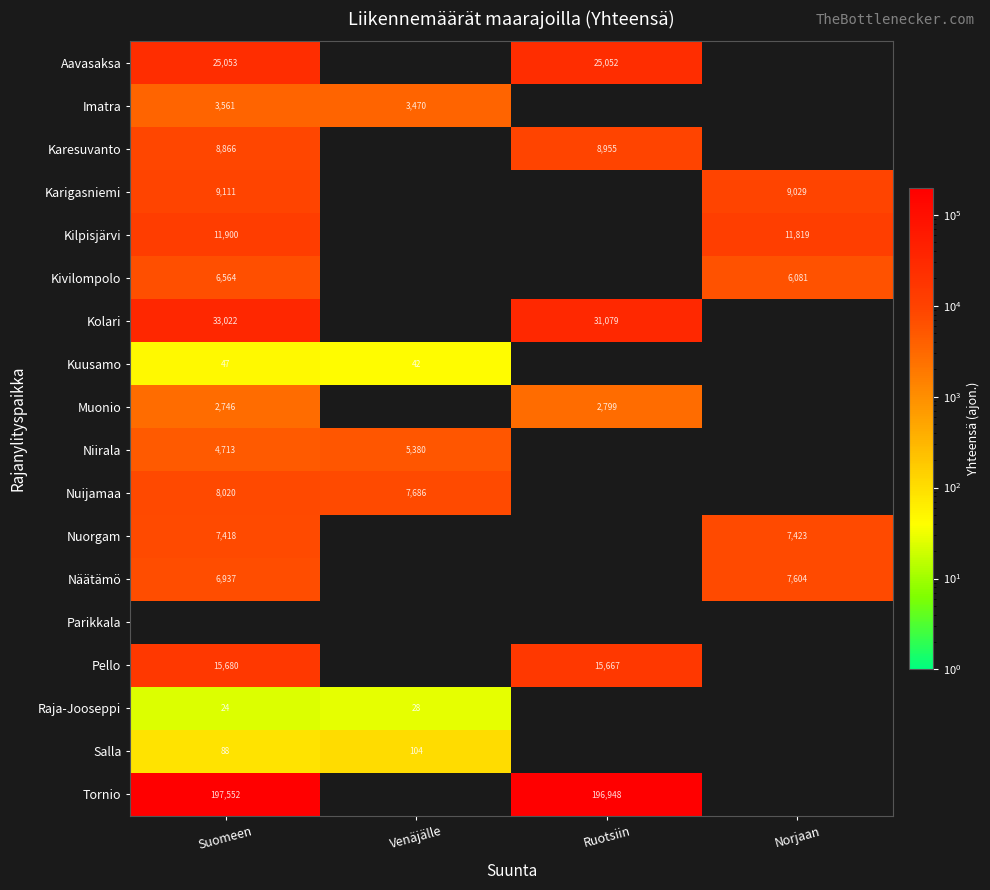

Between Norjaan and Suomeen, which is larger?

Suomeen